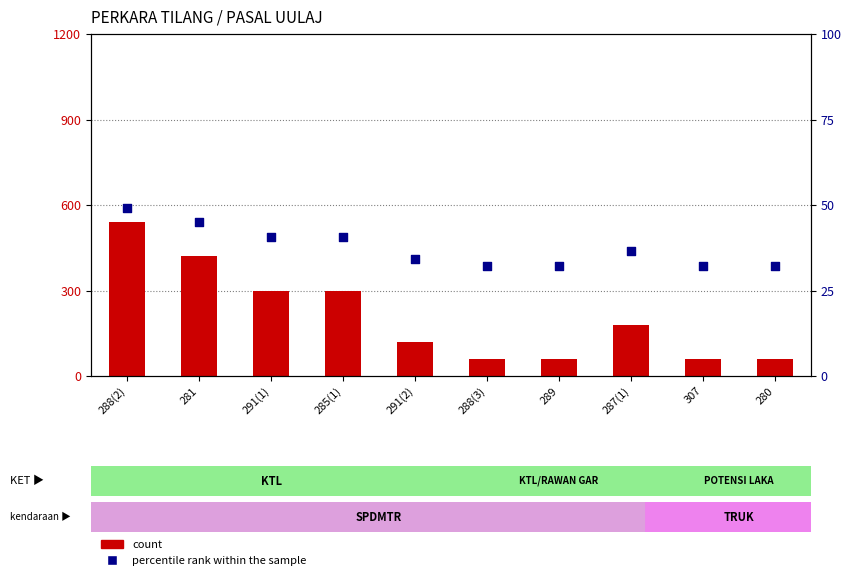

Which series has the largest total across all categories?

count